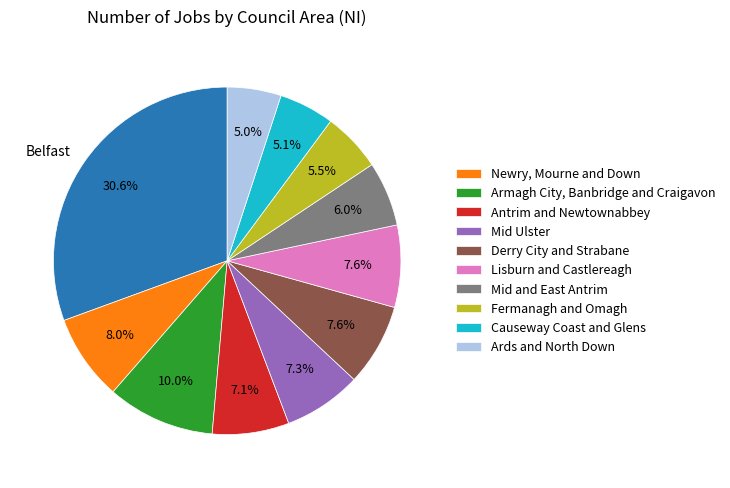

Does any single category account for the majority?

No